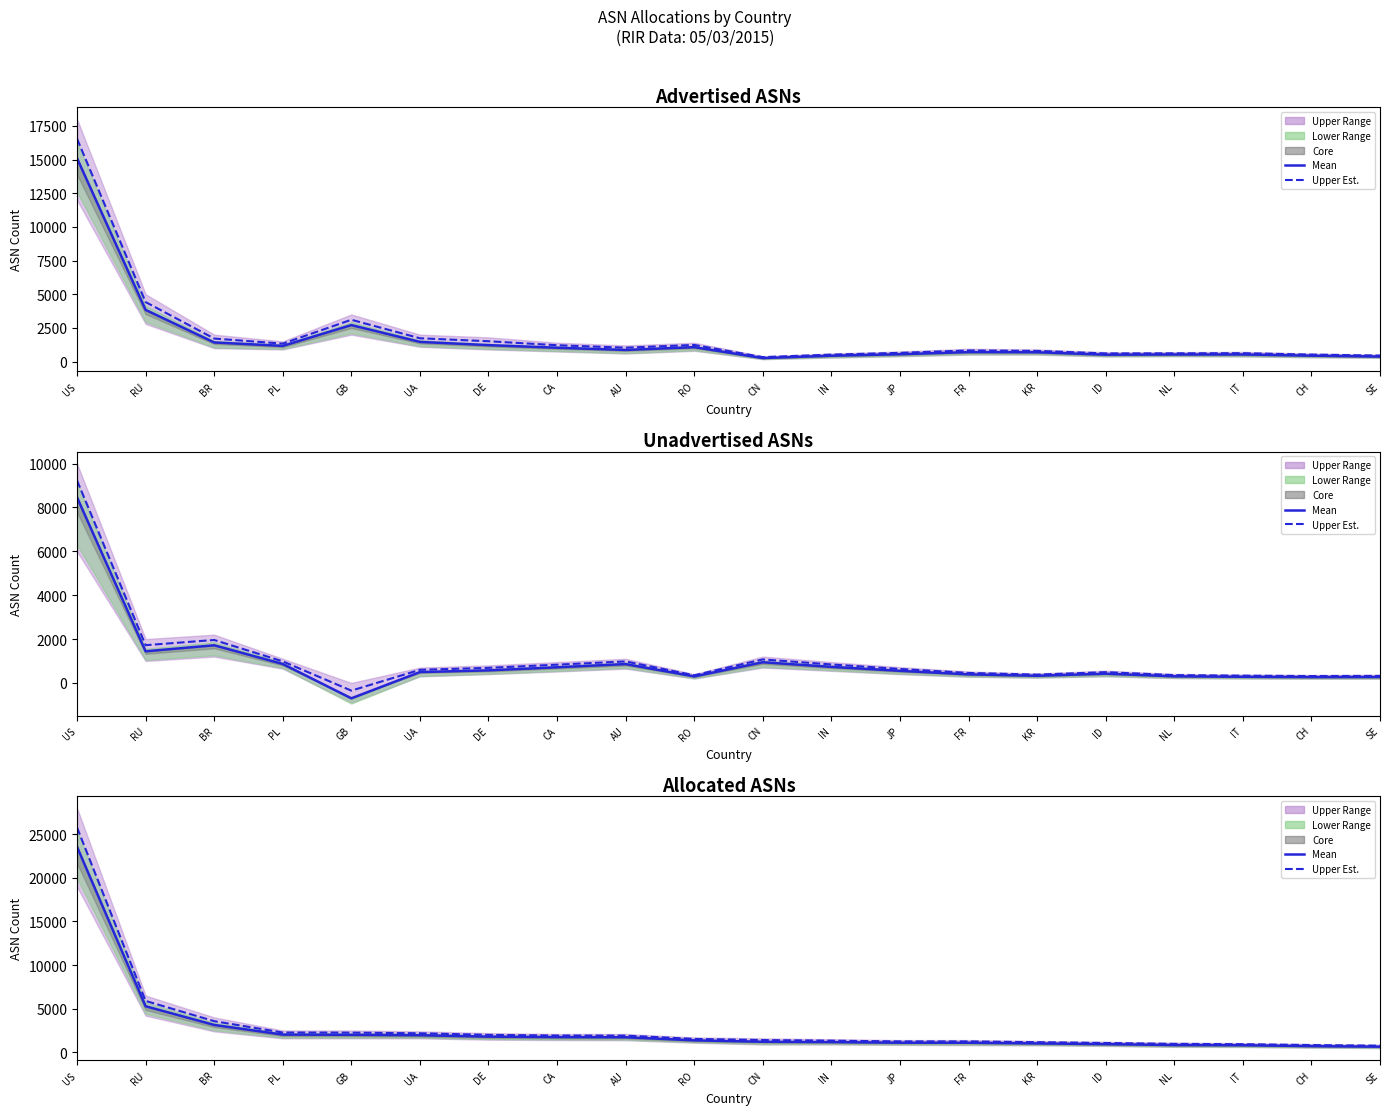

Between RU and PL, which is larger?

RU